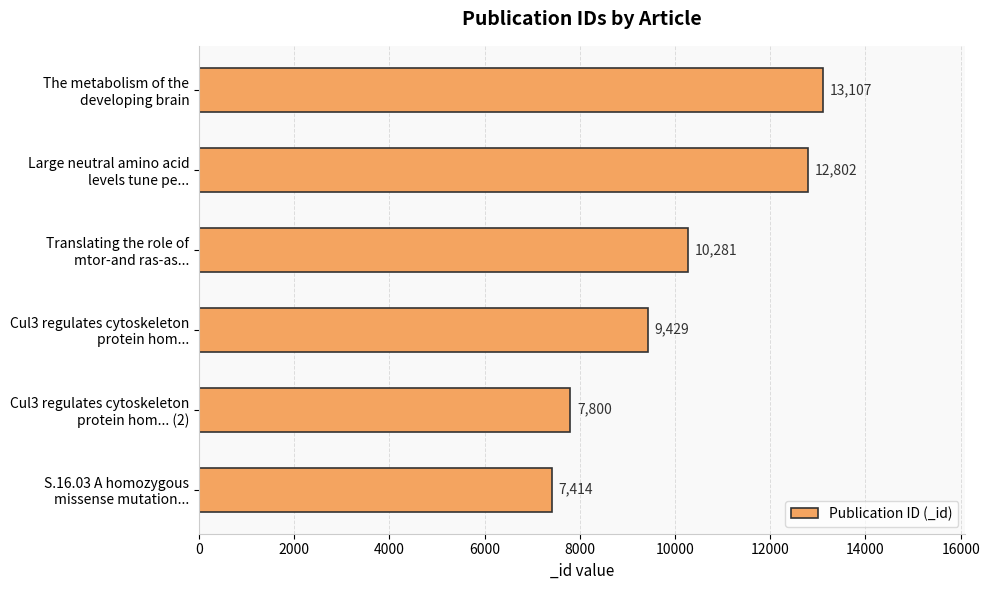

What is the difference between the maximum and minimum values?

5693